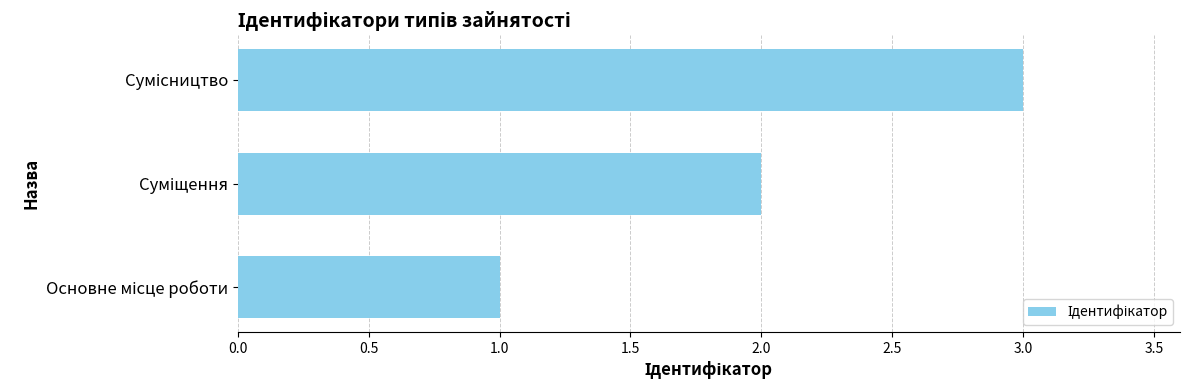

What is the sum of all values?

6